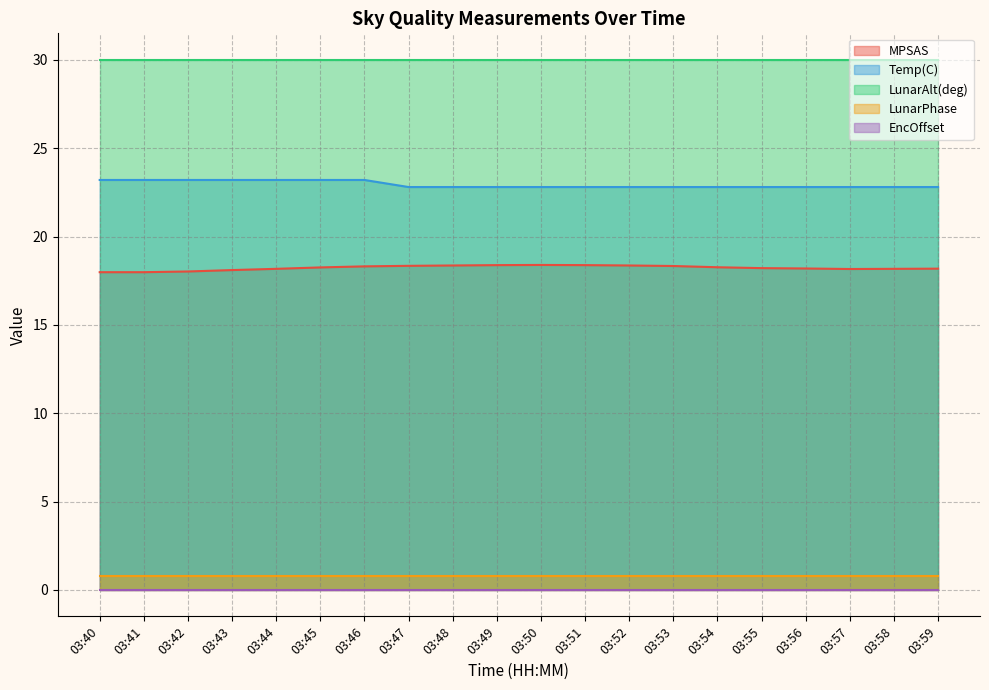

Reading left to right, what are all the values shown in this chart?

MPSAS: 18.0	18.0	18.0	18.1	18.2	18.2	18.3	18.3	18.4	18.4	18.4	18.4	18.4	18.3	18.3	18.2	18.2	18.2	18.2	18.2
Temp(C): 23.2	23.2	23.2	23.2	23.2	23.2	23.2	22.8	22.8	22.8	22.8	22.8	22.8	22.8	22.8	22.8	22.8	22.8	22.8	22.8
LunarAlt(deg): 30.0	30.0	30.0	30.0	30.0	30.0	30.0	30.0	30.0	30.0	30.0	30.0	30.0	30.0	30.0	30.0	30.0	30.0	30.0	30.0
LunarPhase: 0.8	0.8	0.8	0.8	0.8	0.8	0.8	0.8	0.8	0.8	0.8	0.8	0.8	0.8	0.8	0.8	0.8	0.8	0.8	0.8
EncOffset: 0.0	0.0	0.0	0.0	0.0	0.0	0.0	0.0	0.0	0.0	0.0	0.0	0.0	0.0	0.0	0.0	0.0	0.0	0.0	0.0